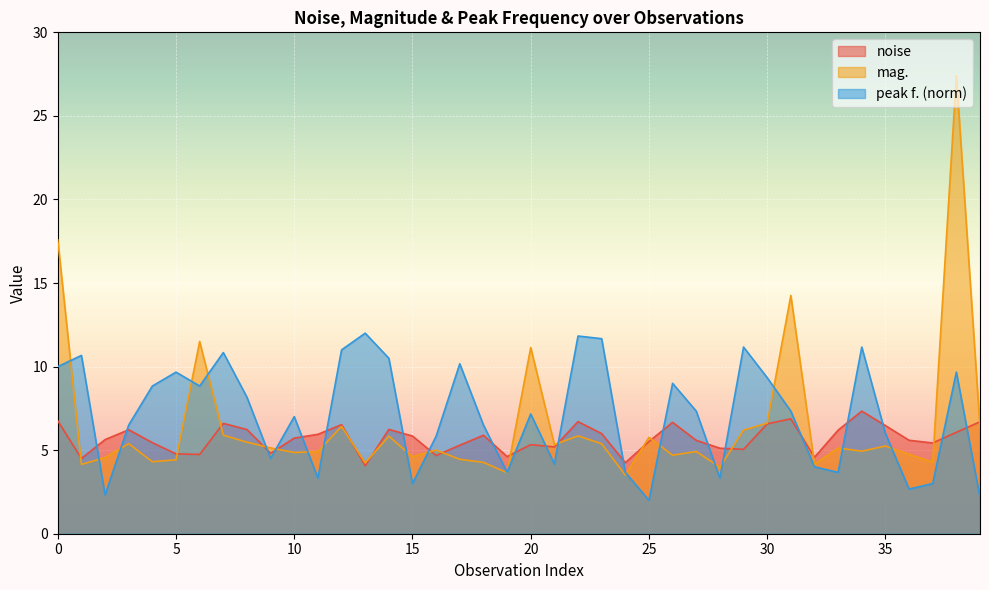

Between 18 and 39, which series saw the biggest shift?

peak f. (norm)